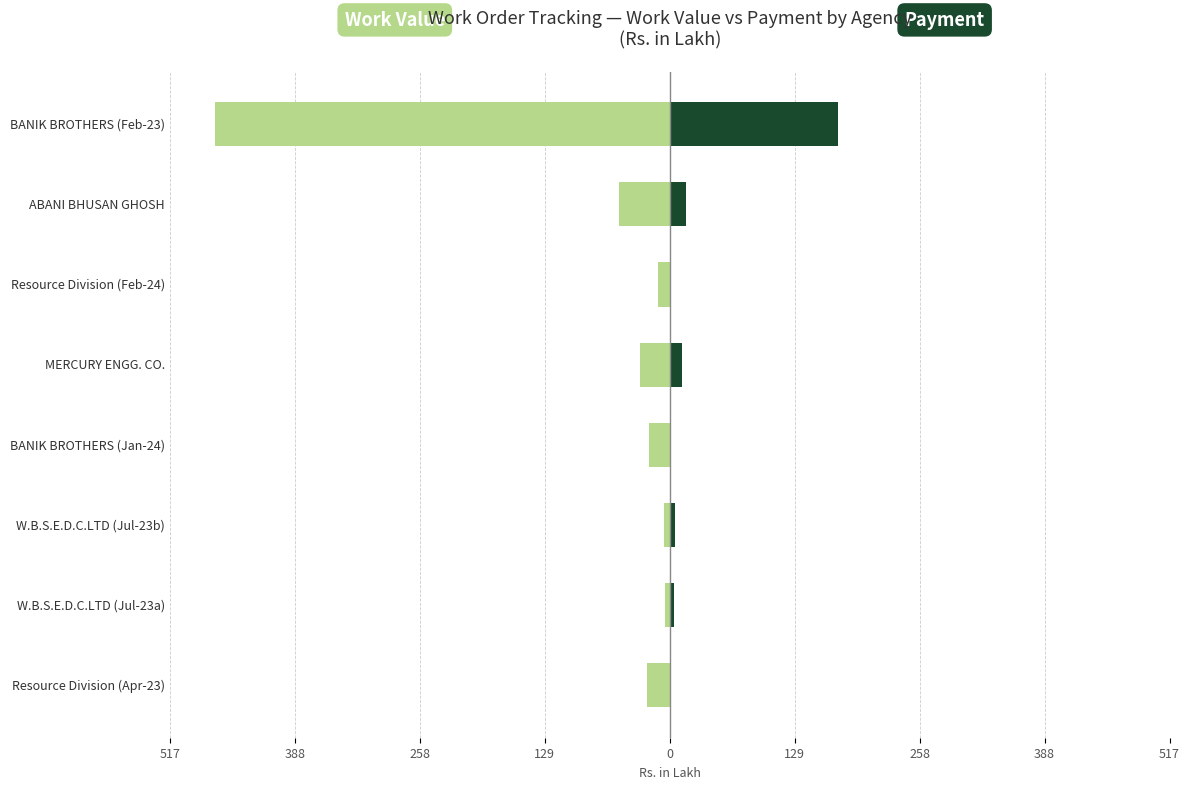

At Resource Division (Apr-23), list the series in order from largest to smallest.

Payment (Rs. Lakh), Work Value (Rs. Lakh)